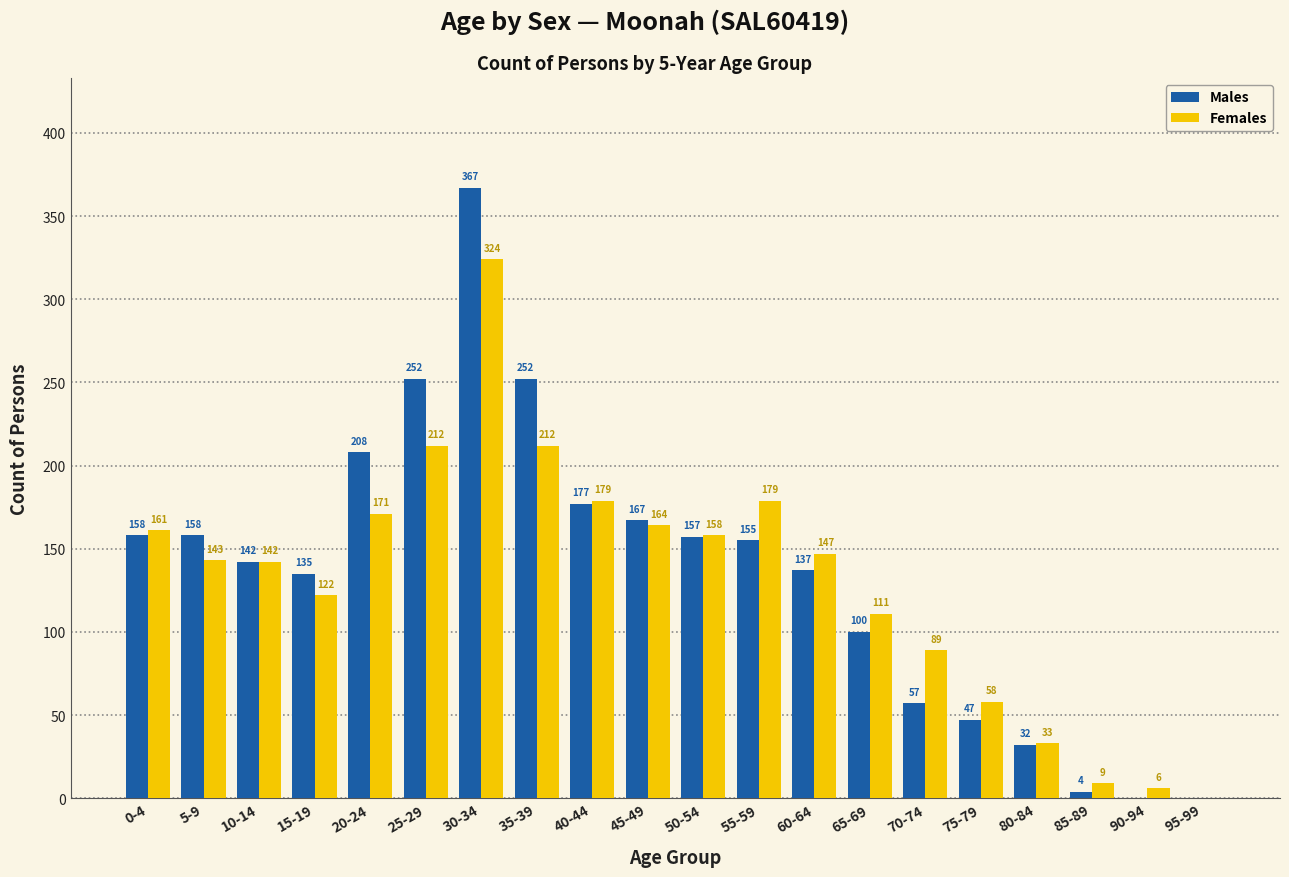

Are the bars horizontal?

No